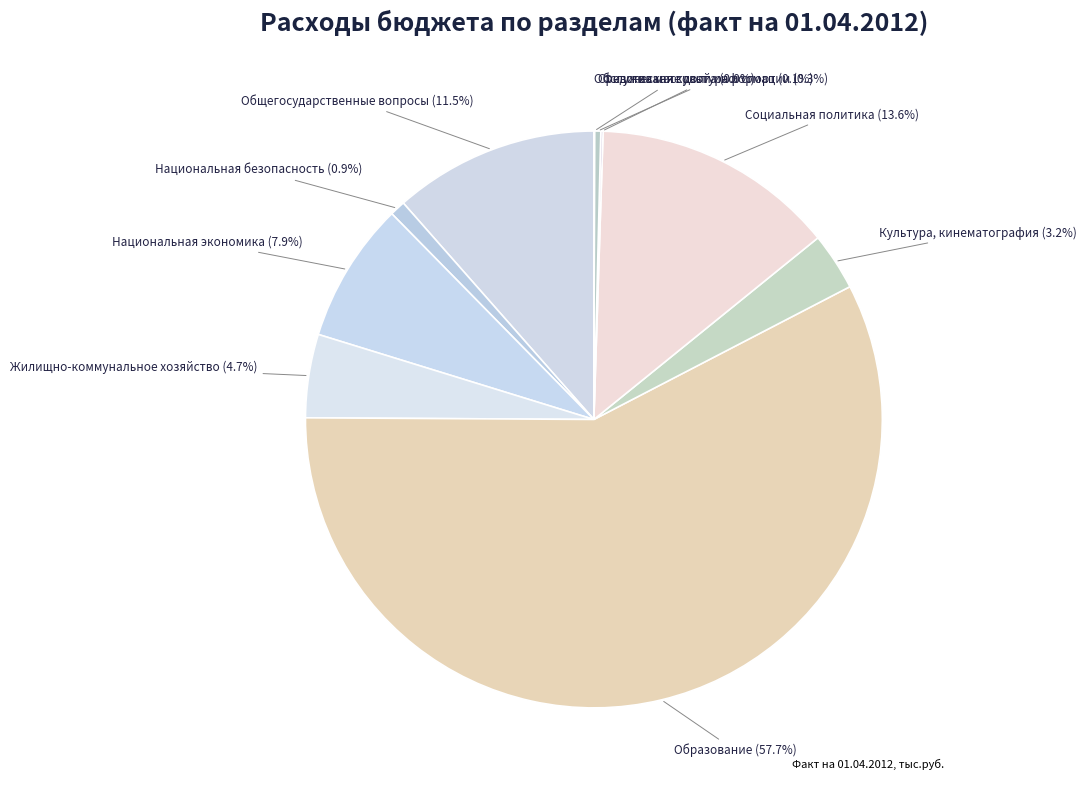

Which slice is the smallest?

Обслуживание долга